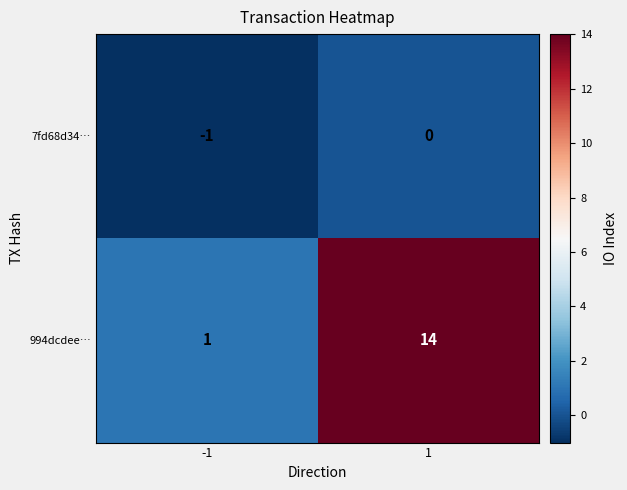

Which series has the largest total across all categories?

994dcdee…